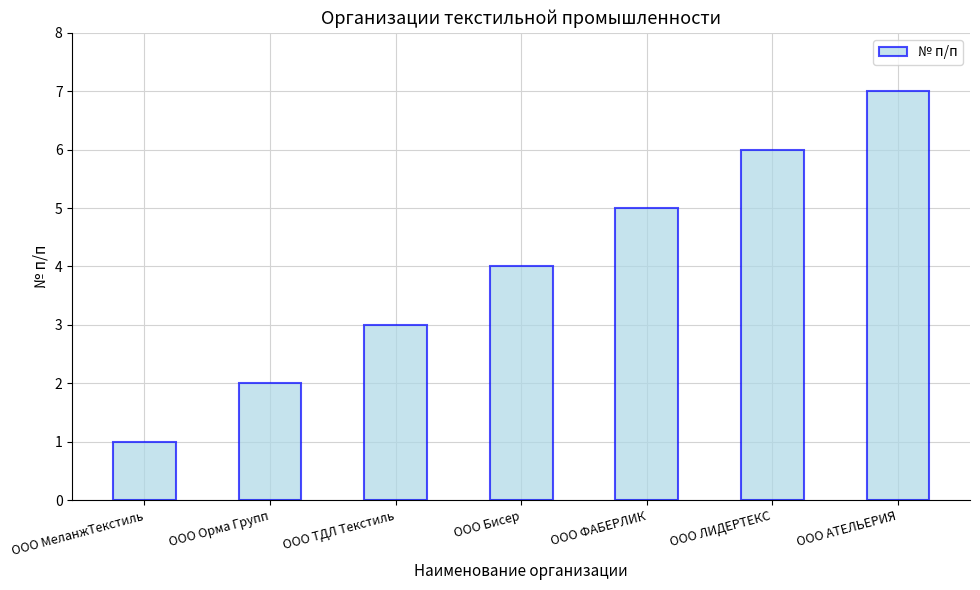

Reading left to right, what are all the values shown in this chart?

1	2	3	4	5	6	7